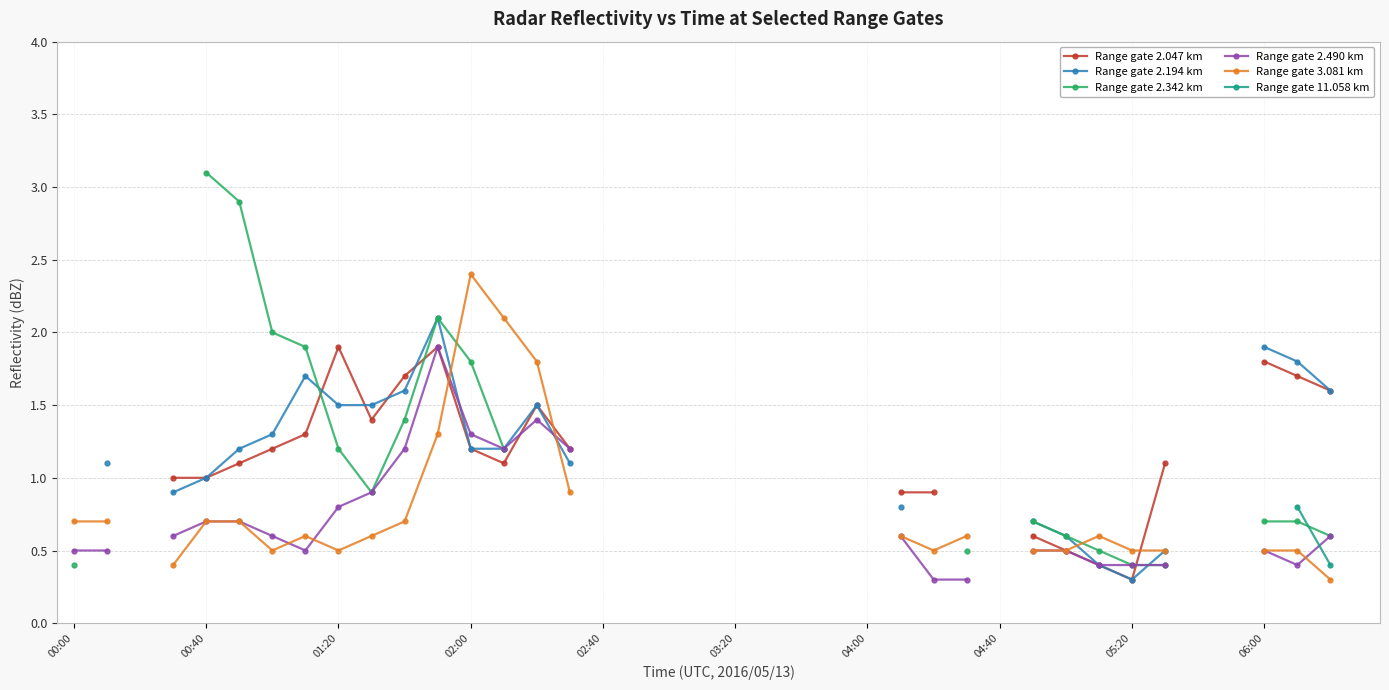

What is the minimum value for Range gate 3.081 km?

0.3